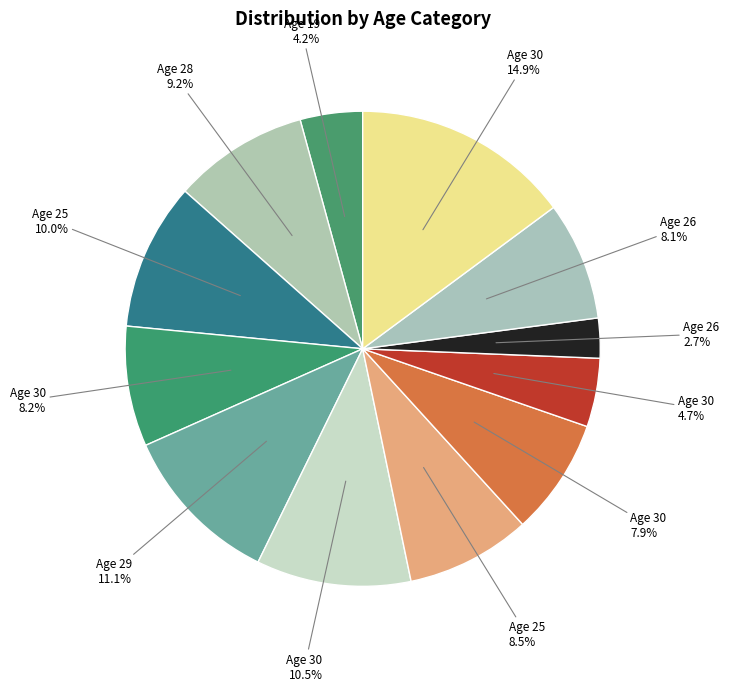

Which category has the biggest portion of the pie?

30